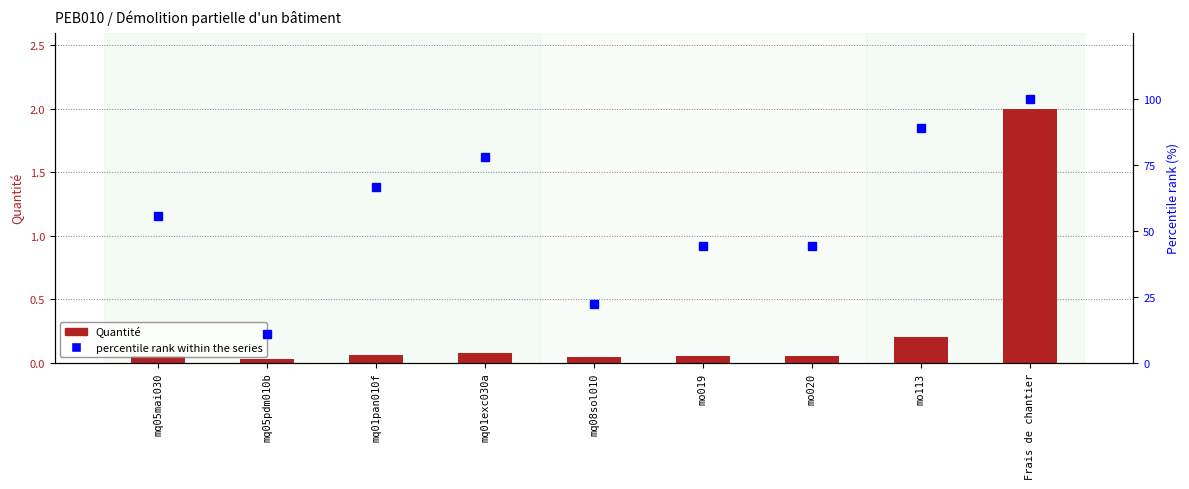

Does the chart contain any negative values?

No